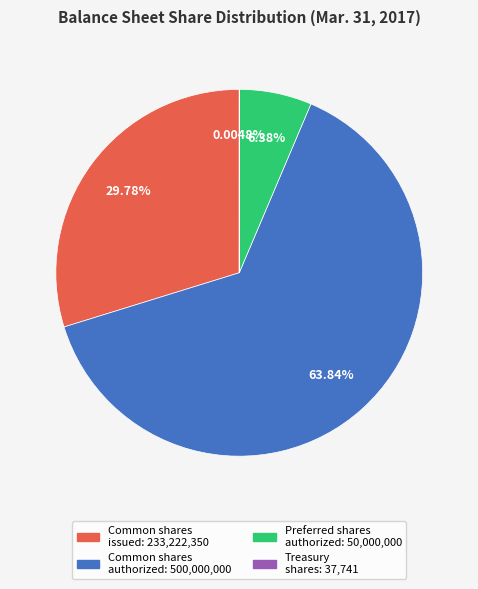

Is there a majority slice in this chart?

Yes